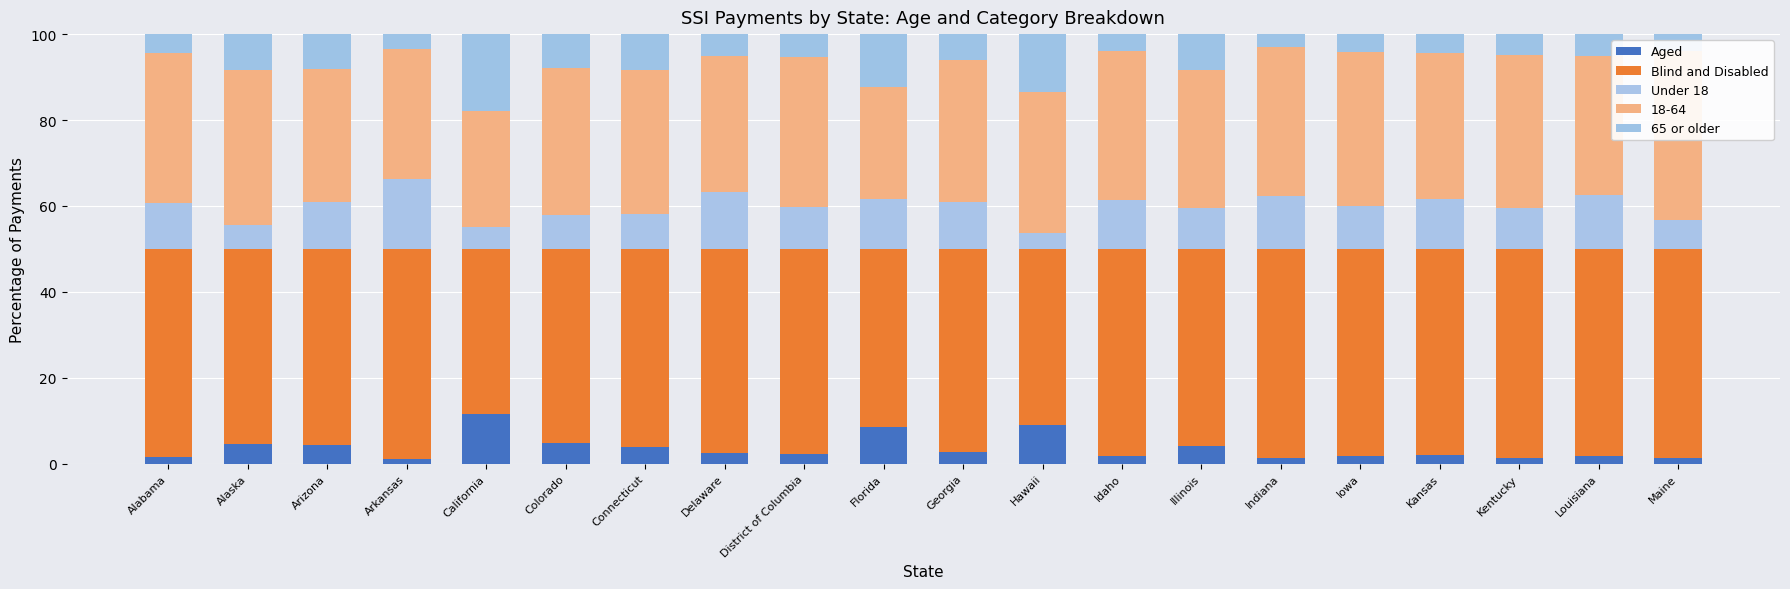

At Hawaii, list the series in order from largest to smallest.

Blind and Disabled, 65 or older, Aged, Under 18